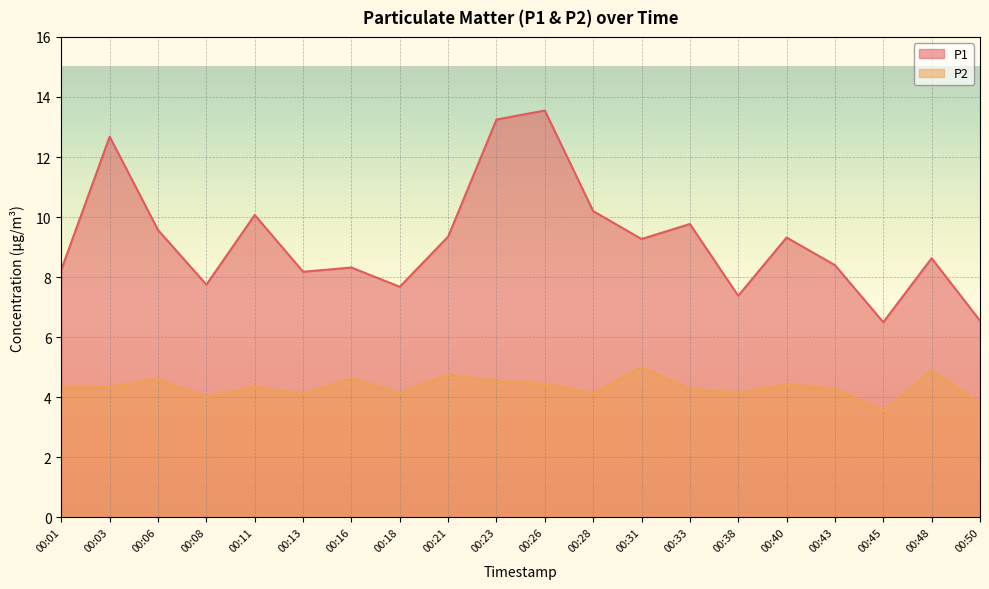

At which category does P1 reach its first local peak?

00:03